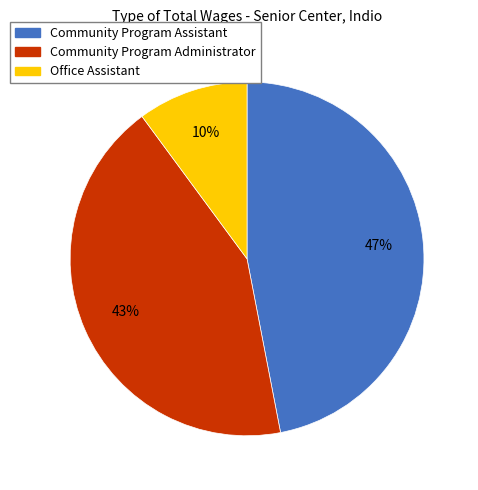

Count the number of slices in the pie.

3